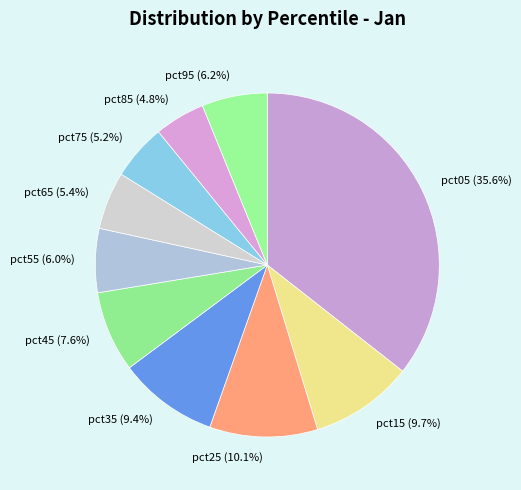

To the nearest percent, what portion does pct35 represent?

9%